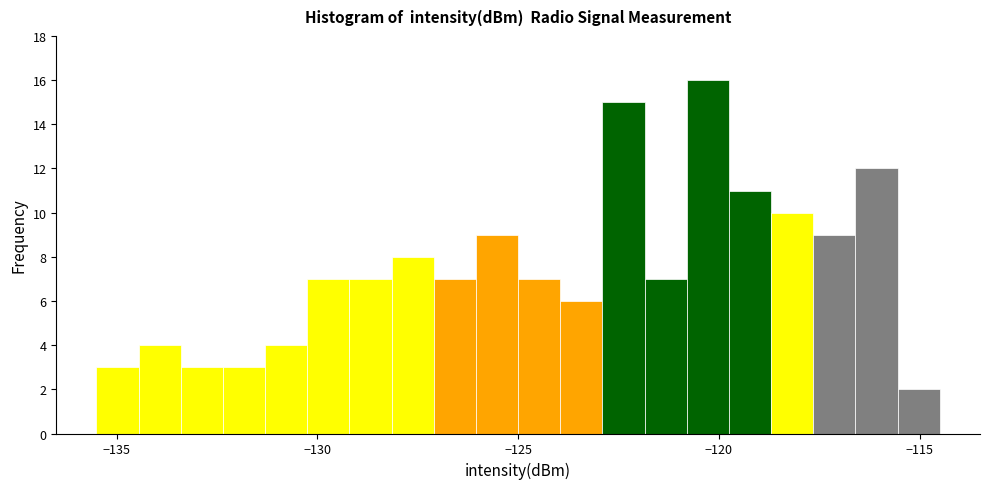

Around what value on the x-axis is the tallest bar? Give the approximate position of its centre, as read against the axis.

-120.5